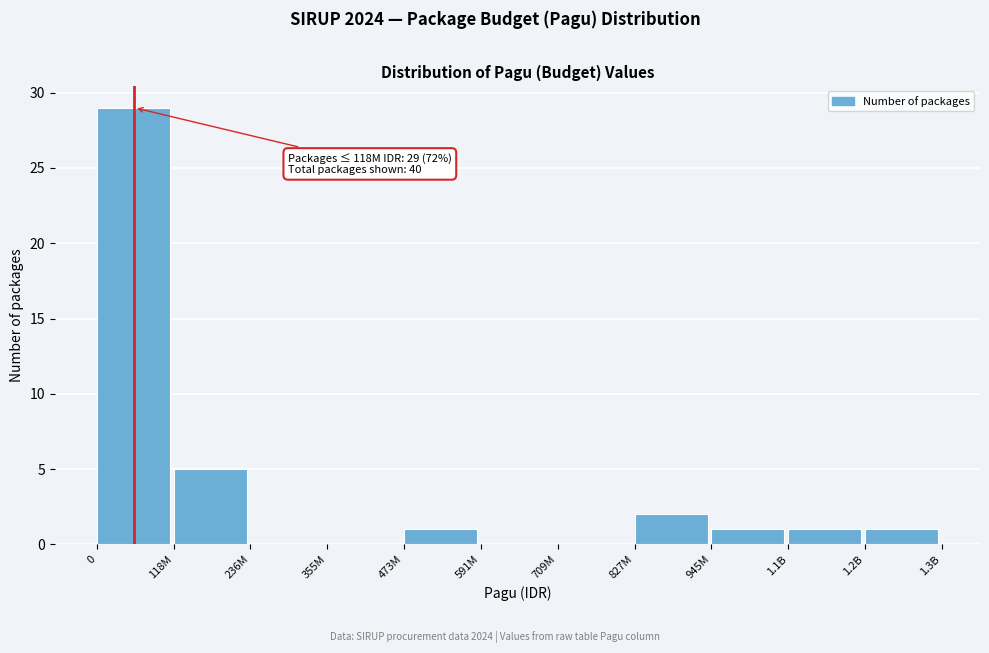

Reading left to right, extract all data points from this chart.

0=29	118M=5	236M=0	355M=0	473M=1	591M=0	709M=0	827M=2	945M=1	1.1B=1	1.2B=1